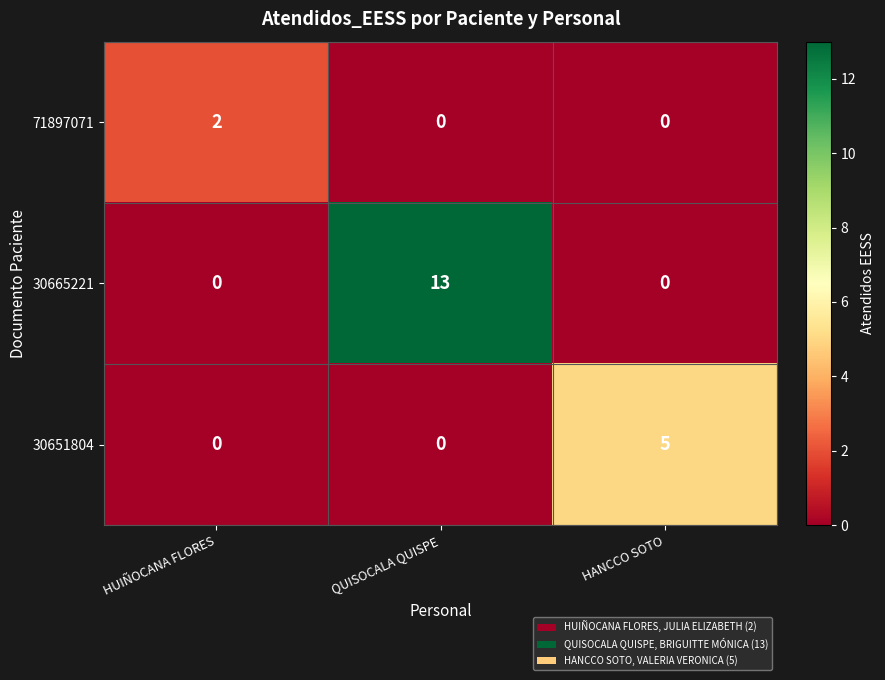

What is the spread (max minus min) of values at HUIÑOCANA FLORES?

2